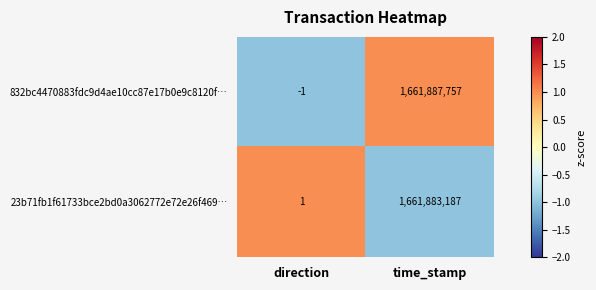

How many values in the 832bc4470883fdc9d4ae10cc87e17b0e9c8120f… series are below 1661887757?

1